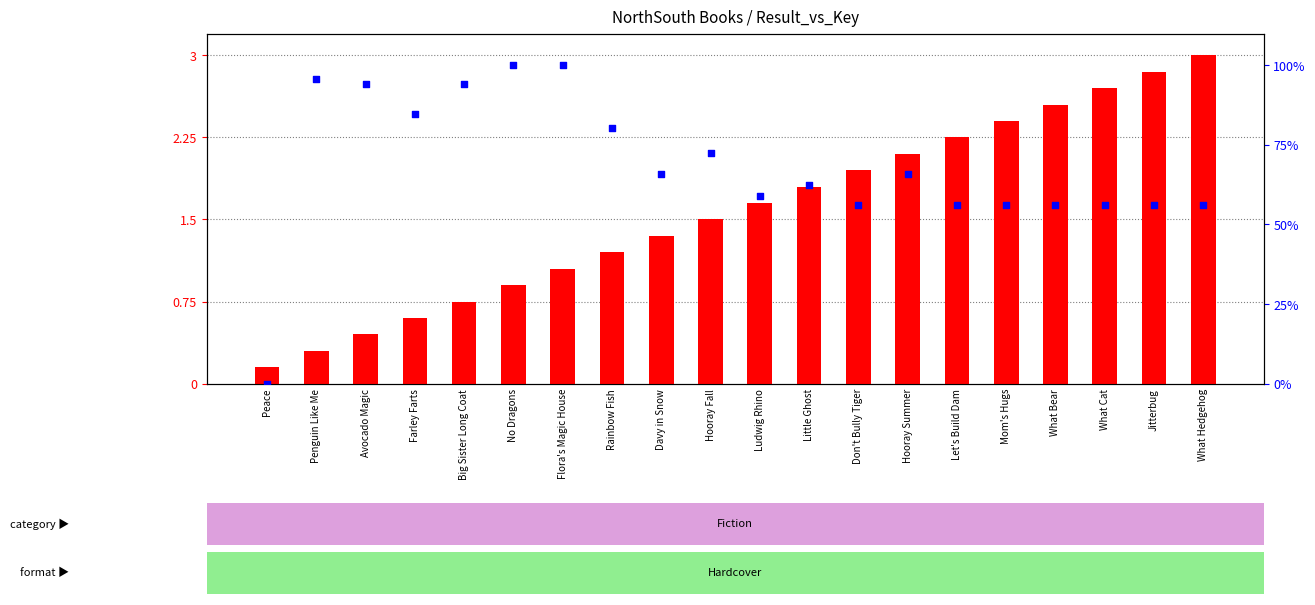

What is the total value across all series at Ludwig Rhino?

60.7